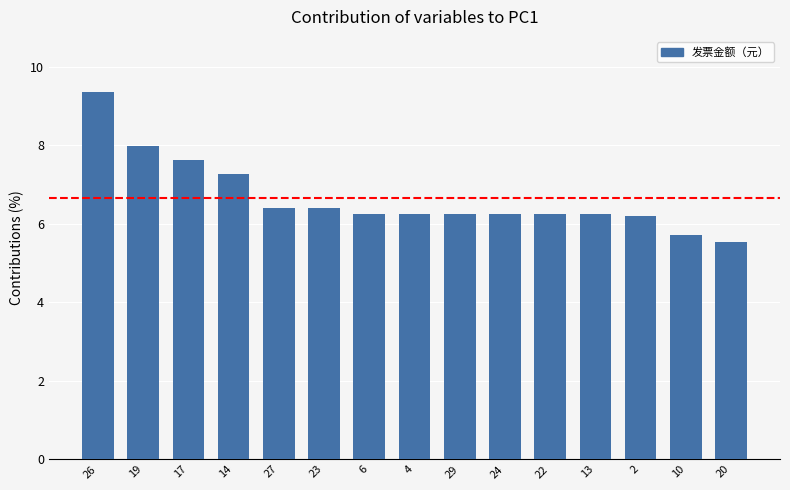

What is the smallest value displayed?

5.5